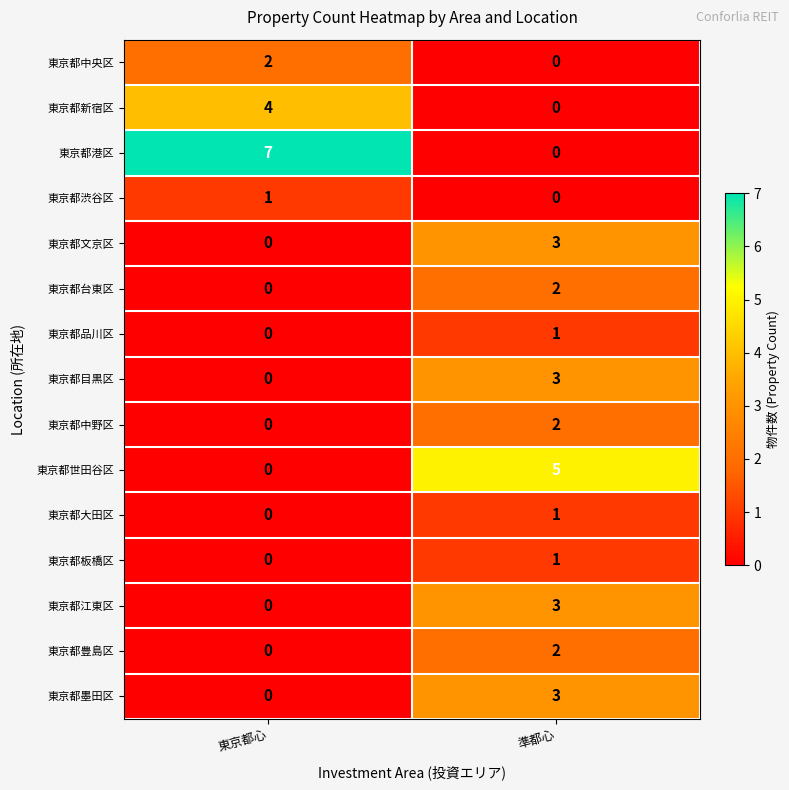

The 東京都大田区 series shows 0 at 東京都心. True or false?

True